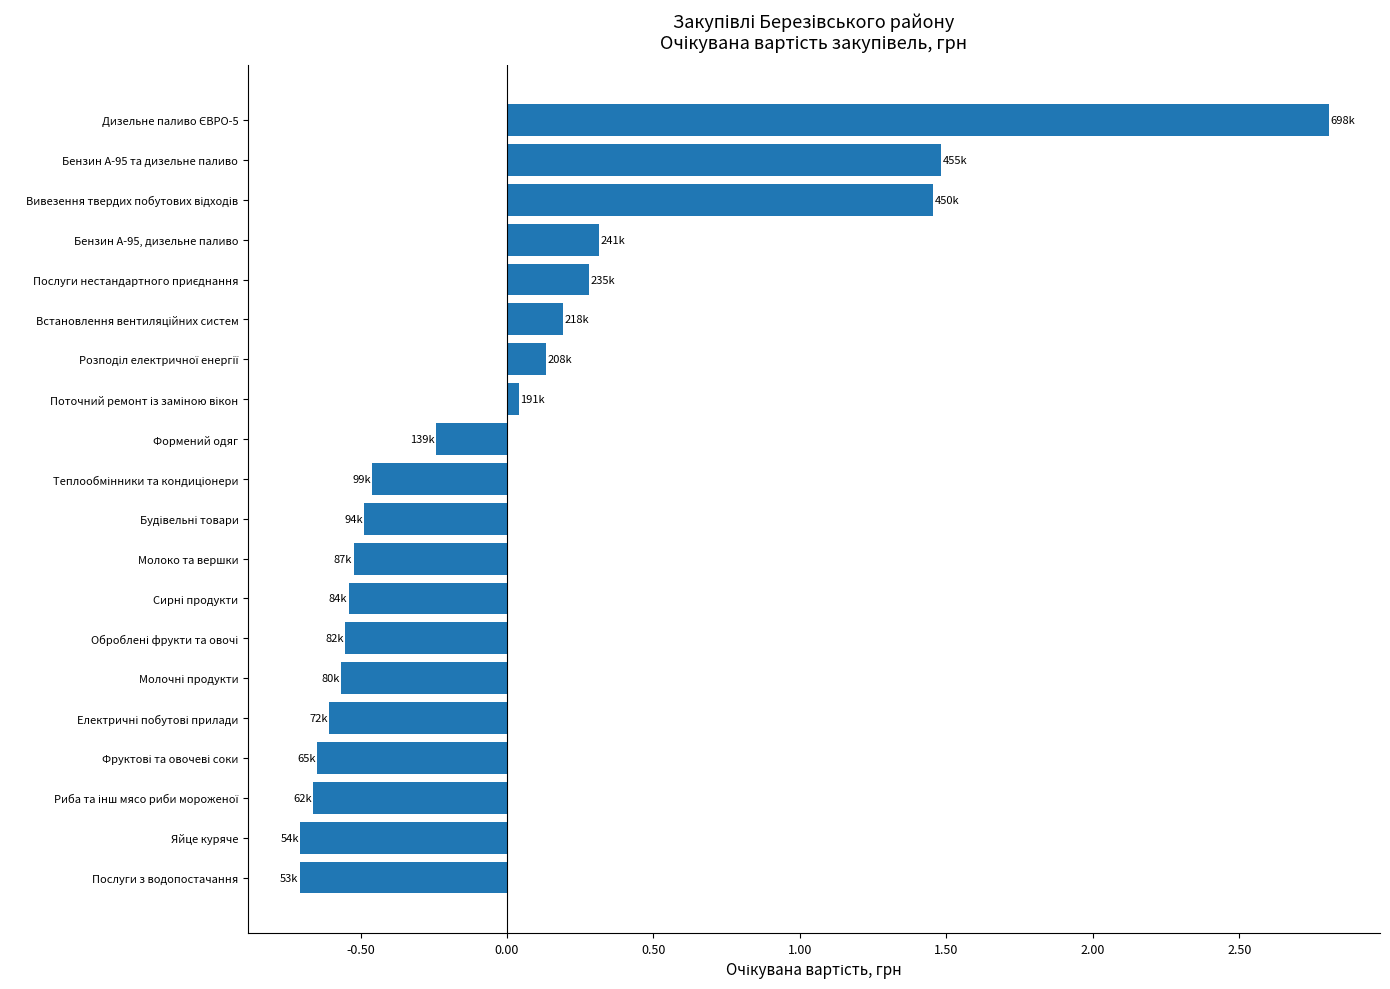

Count the number of categories in the chart.

20